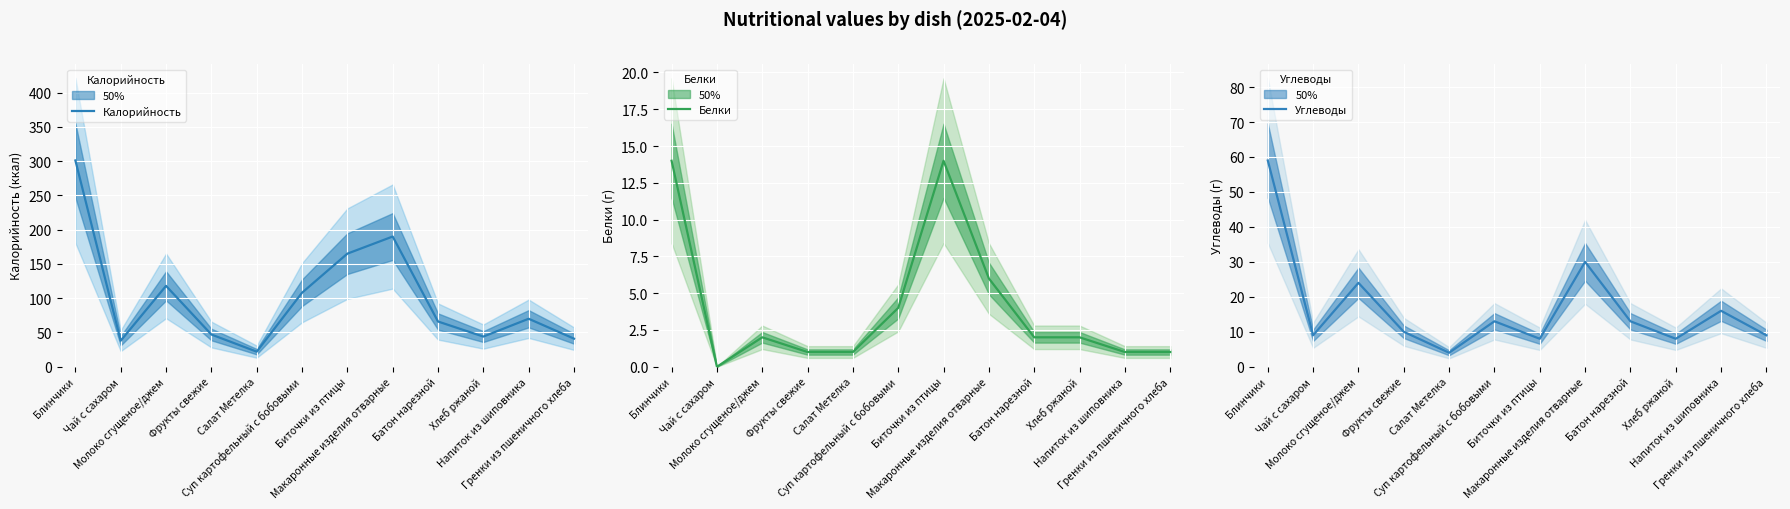

True or false: Белки and Калорийность cross at least once.

False